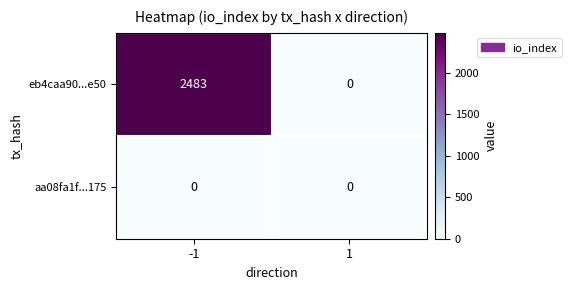

What is the sum of the eb4caa90...e50 values at -1 and 1?

2483